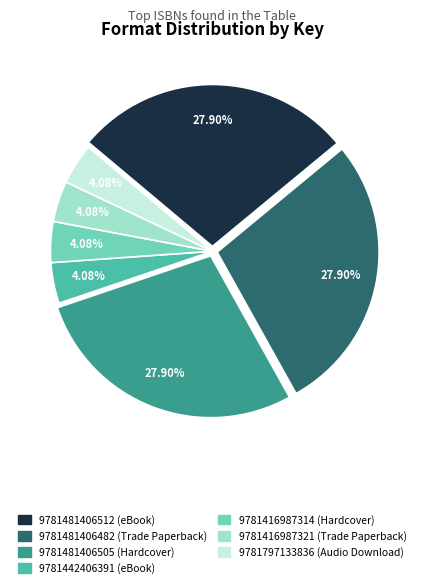

Approximately how many times larger is the value at 9781481406505 (Hardcover) compared to 9781442406391 (eBook)?

6.8